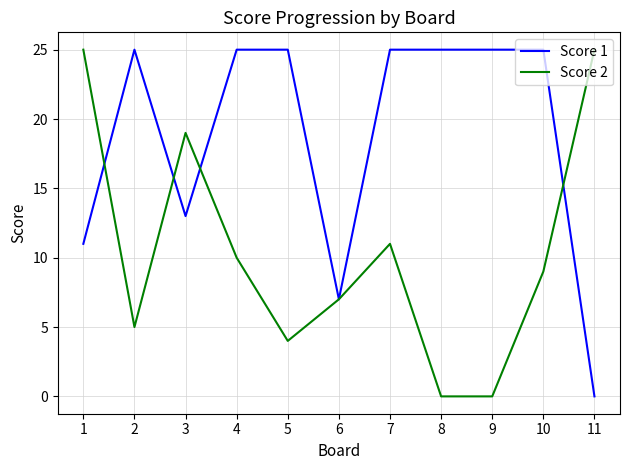

Reading right to left, extract all data points from this chart.

Score 1: 0	25	25	25	25	7	25	25	13	25	11
Score 2: 25	9	0	0	11	7	4	10	19	5	25